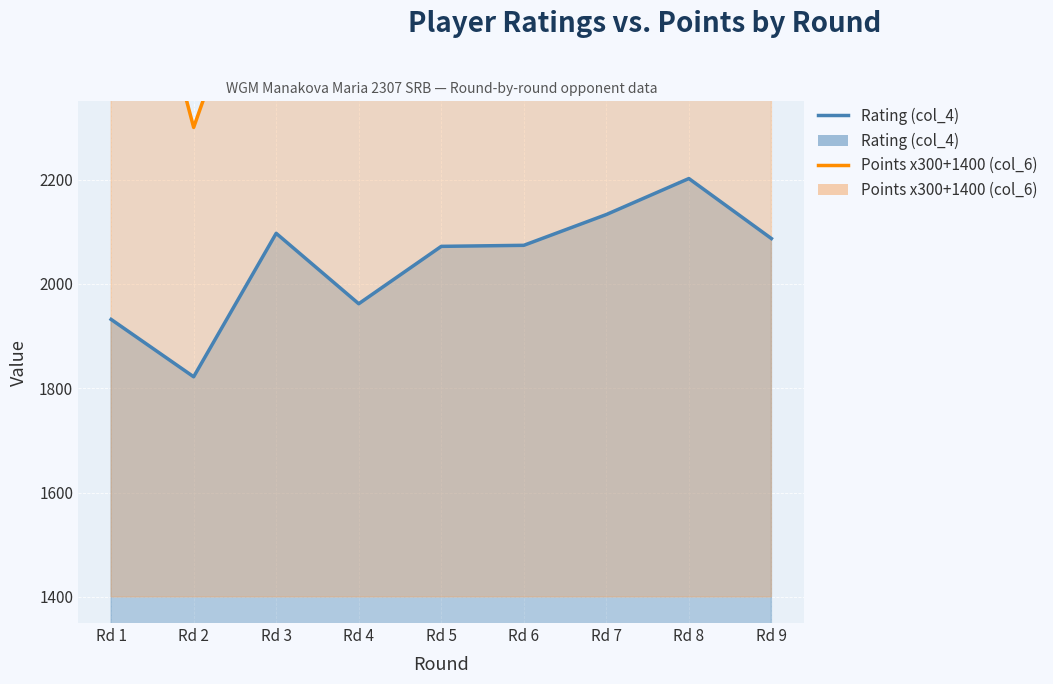

Reading left to right, transcribe all the data shown in this chart.

Rating (col_4): Rd 1=1932	Rd 2=1822	Rd 3=2097	Rd 4=1962	Rd 5=2072	Rd 6=2074	Rd 7=2133	Rd 8=2202	Rd 9=2087
Points x300 + 1400 (col_6): Rd 1=2900	Rd 2=2300	Rd 3=2750	Rd 4=2600	Rd 5=3050	Rd 6=3050	Rd 7=2900	Rd 8=3350	Rd 9=2900